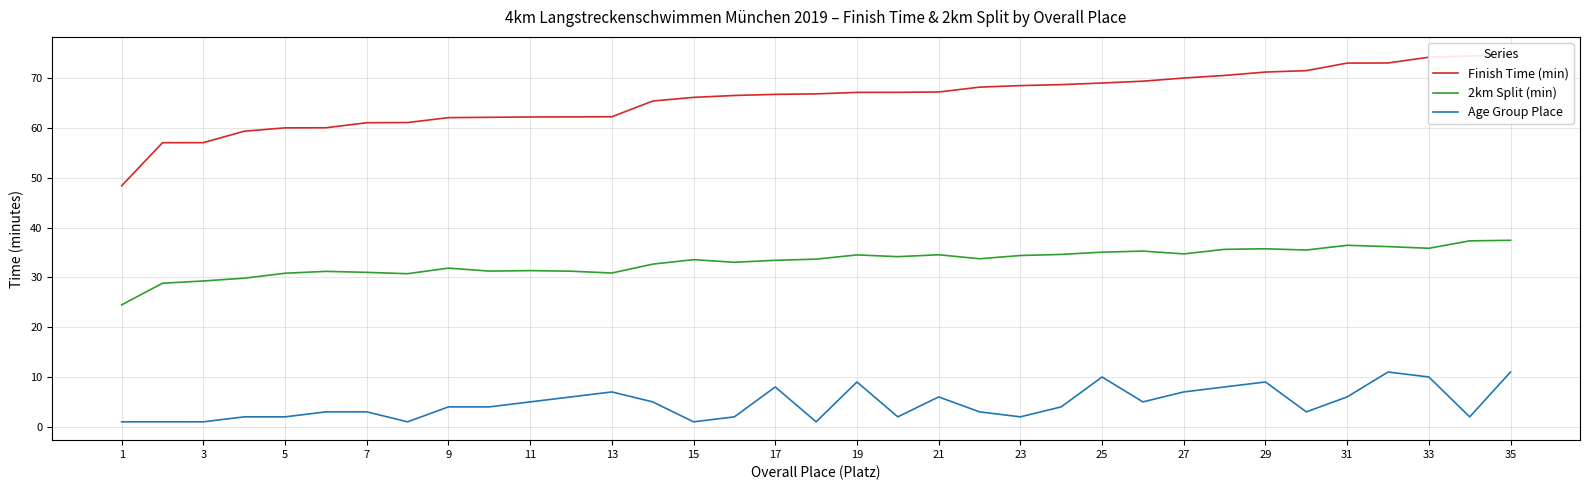

What is the maximum value for 2km Split (min)?

37.4